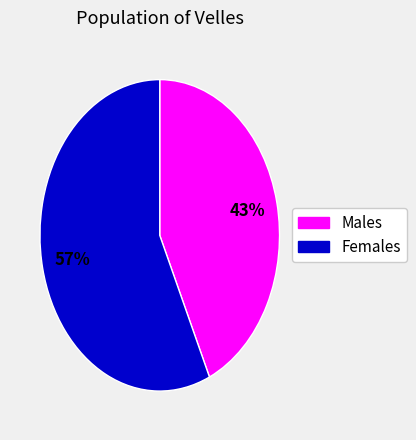

How many segments does this pie chart have?

2